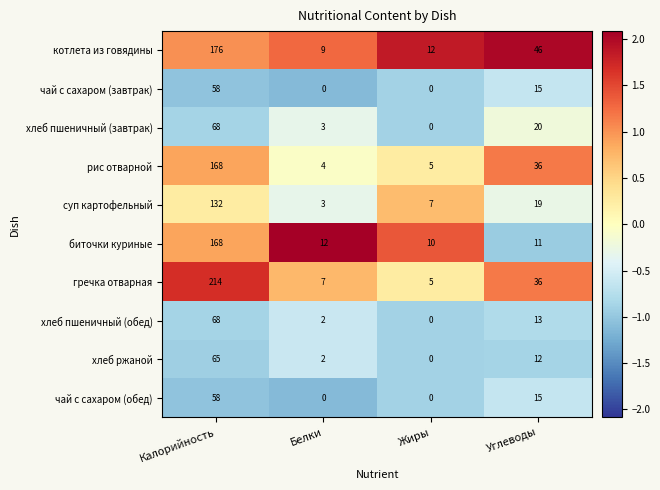

Which series has the largest total across all categories?

гречка отварная